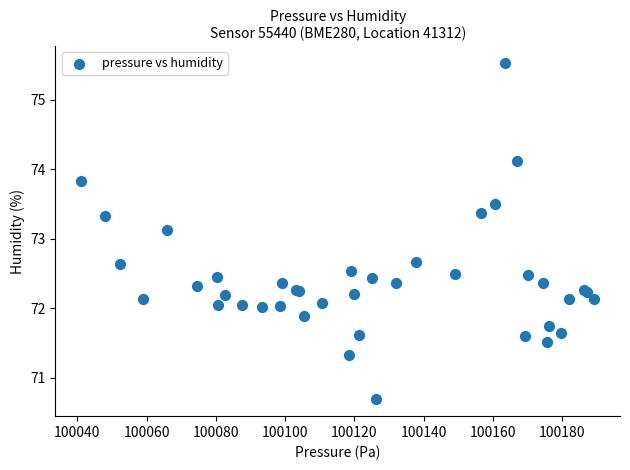

What Y value in the scatter plot is closest to 73?

73.1